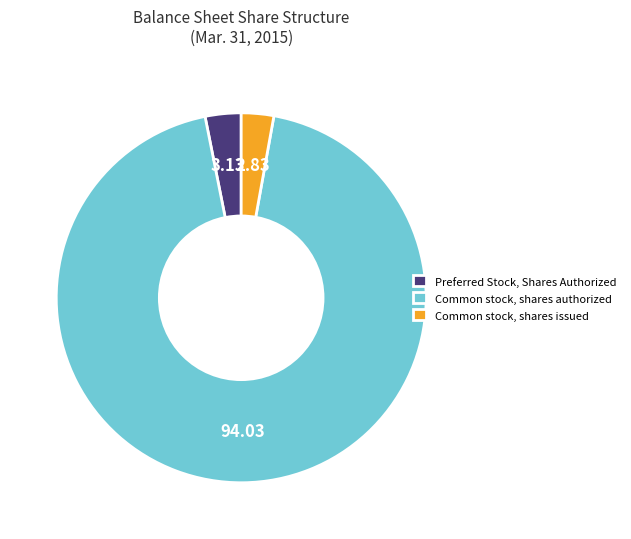

Does any single category account for the majority?

Yes